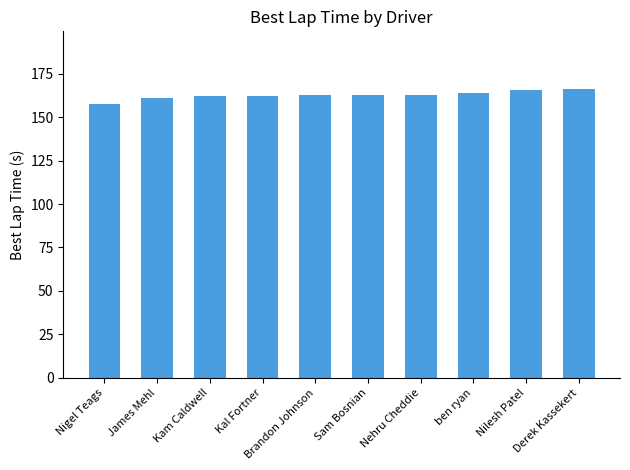

What is the label of the 7th bar from the right?

Kal Fortner